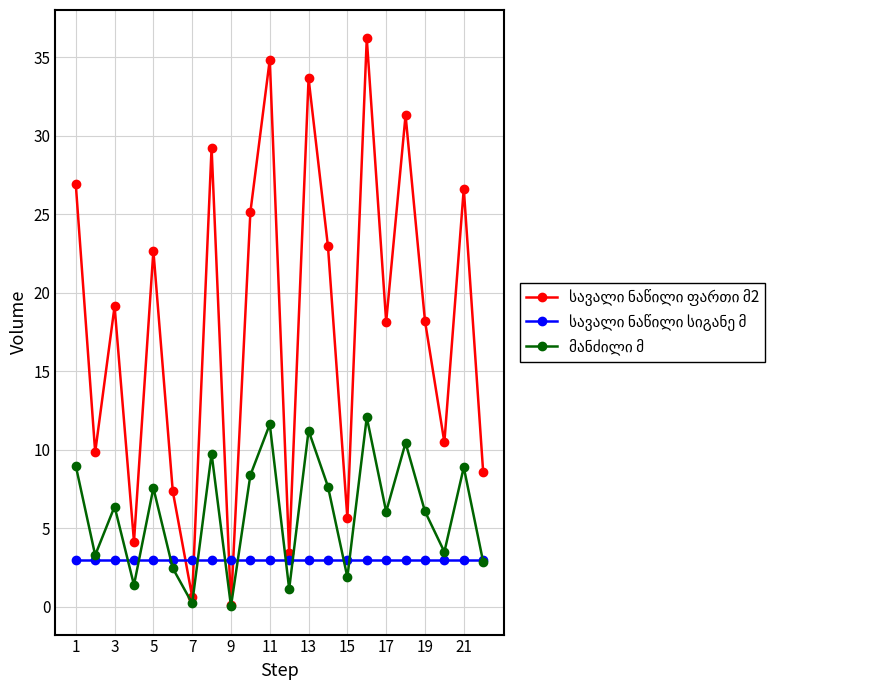

At how many categories does at least one series exceed 5?

18